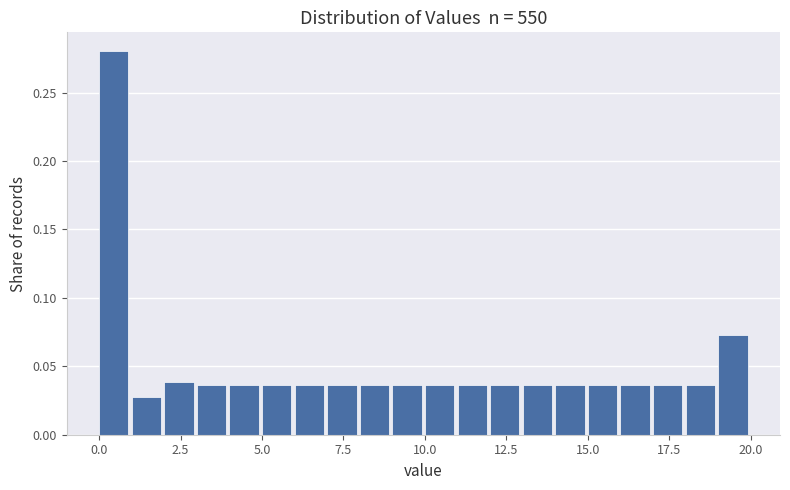

Read against the x-axis, roughly where is the centre of the tallest bar?

0.5